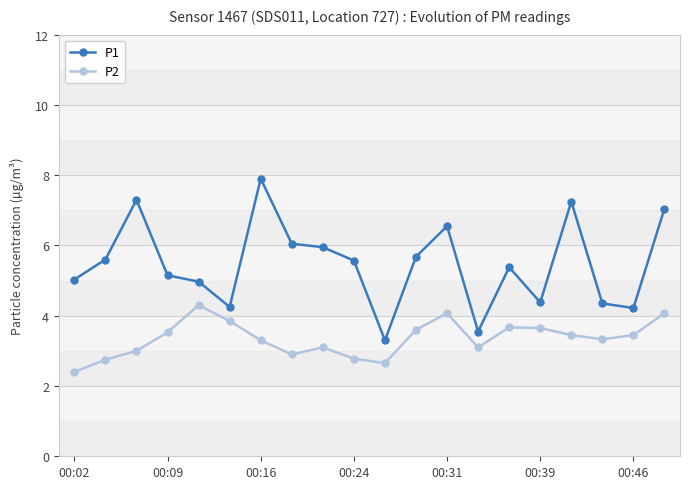

What is the lowest value of the P2 series?

2.4